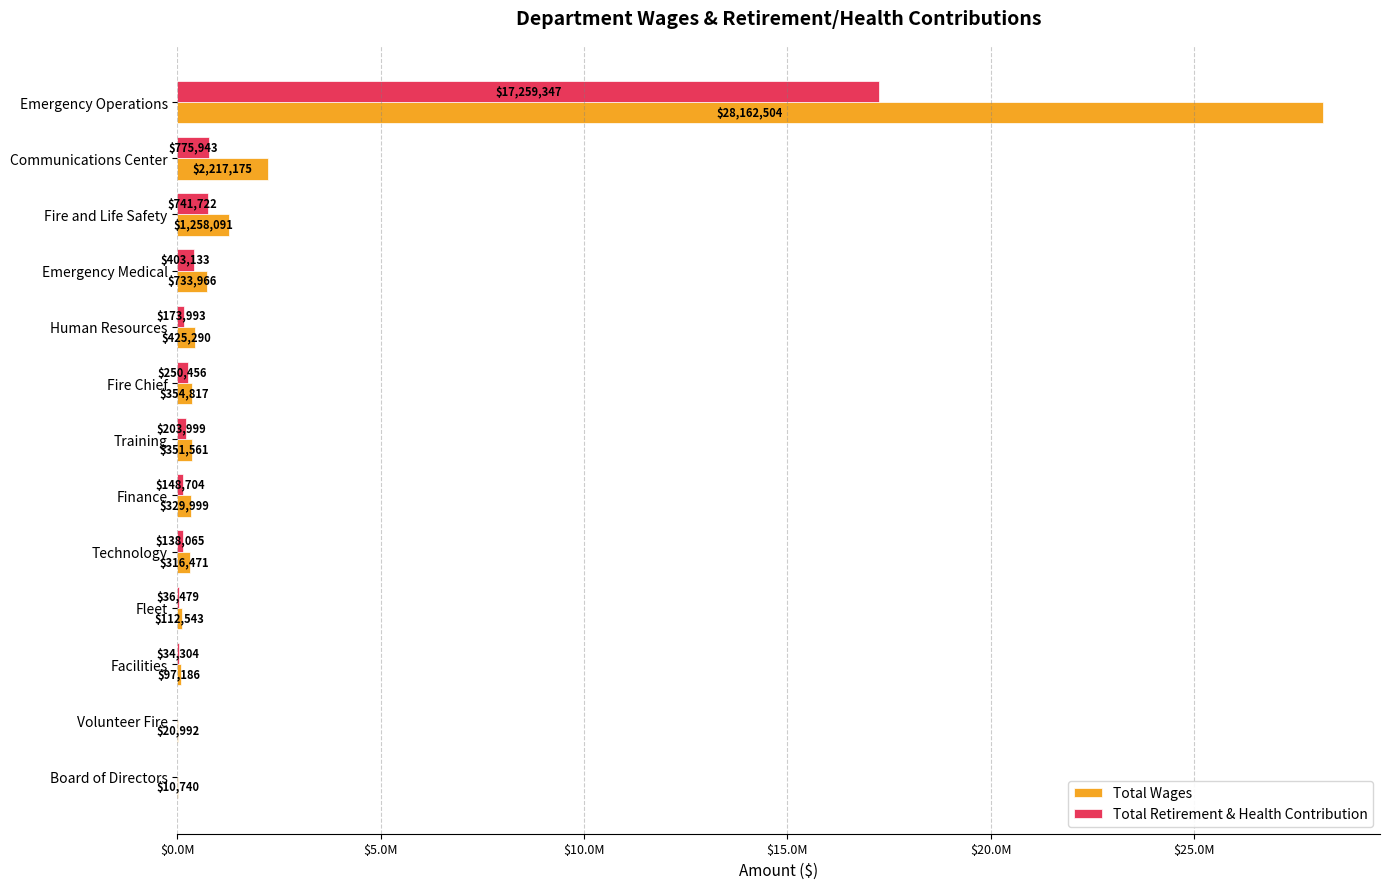

What are all the series names shown in the legend?

Total Wages, Total Retirement & Health Contribution